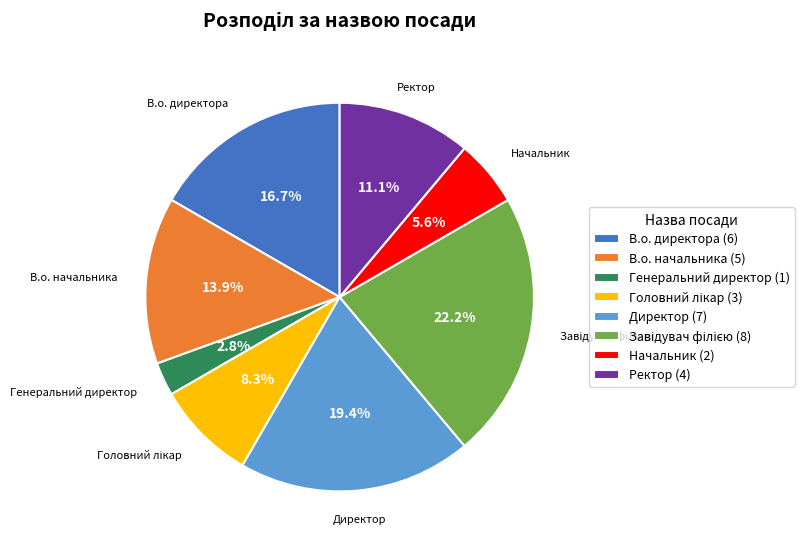

Is Генеральний директор (1) the majority of the pie?

No